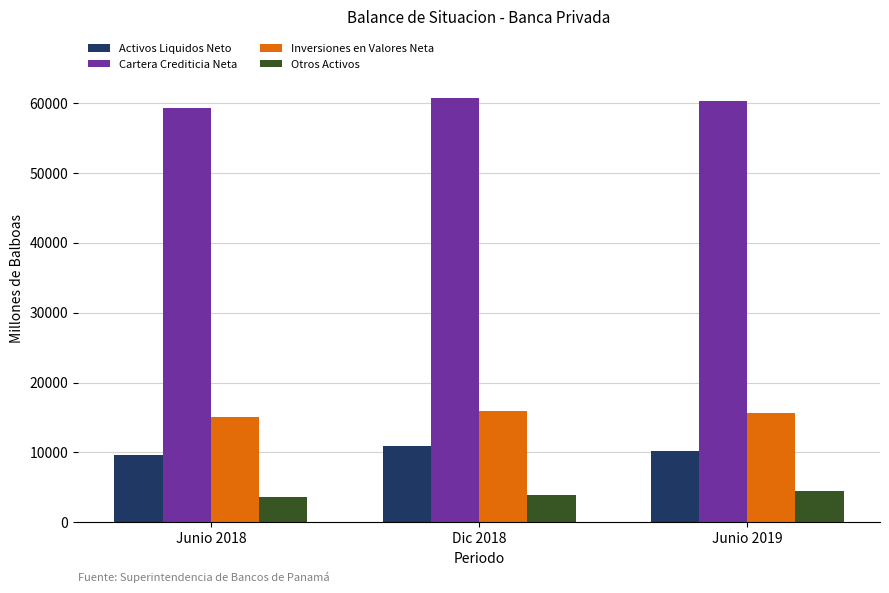

At Junio 2019, list the series in order from largest to smallest.

Cartera Crediticia Neta, Inversiones en Valores Neta, Activos Liquidos Neto, Otros Activos